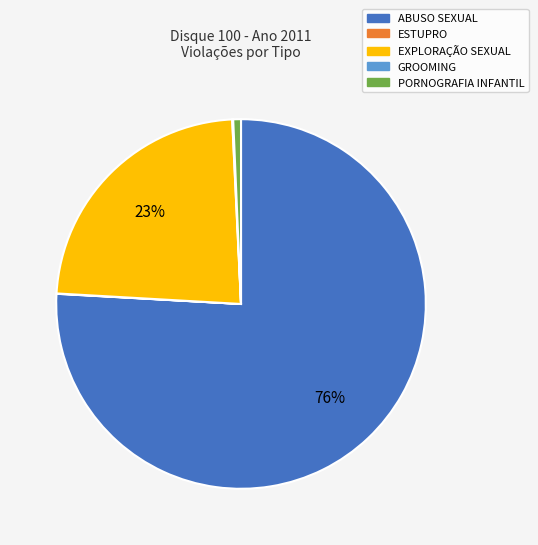

What is the largest slice in the pie chart?

ABUSO SEXUAL